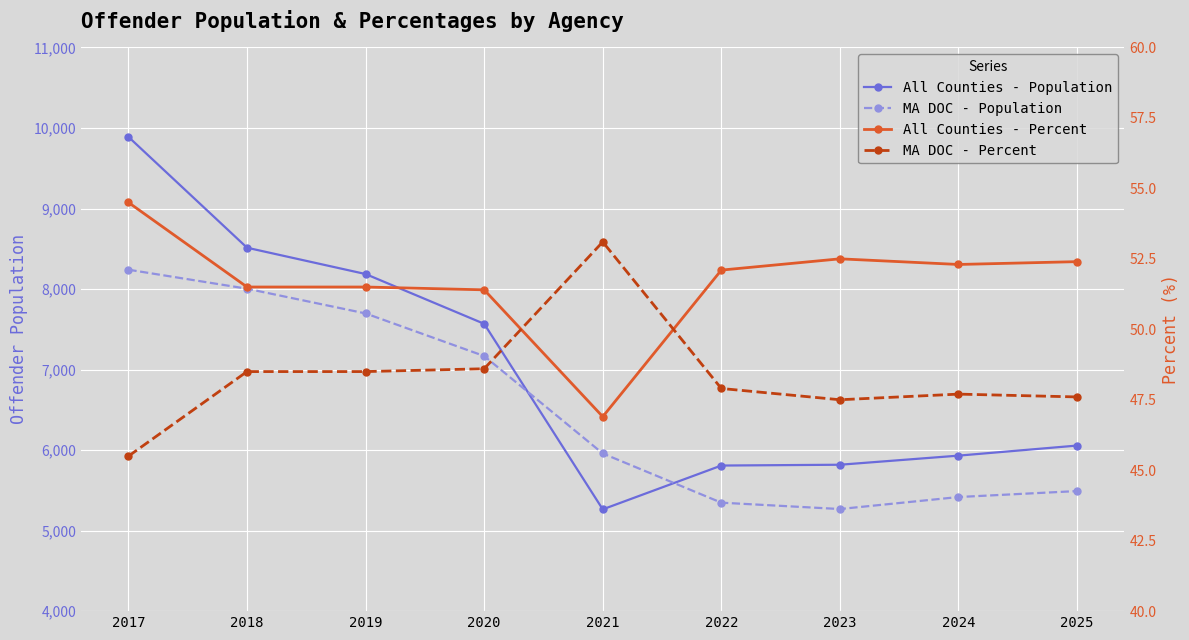

True or false: All Counties - Population has a value of 5264.0 at 2021.

True